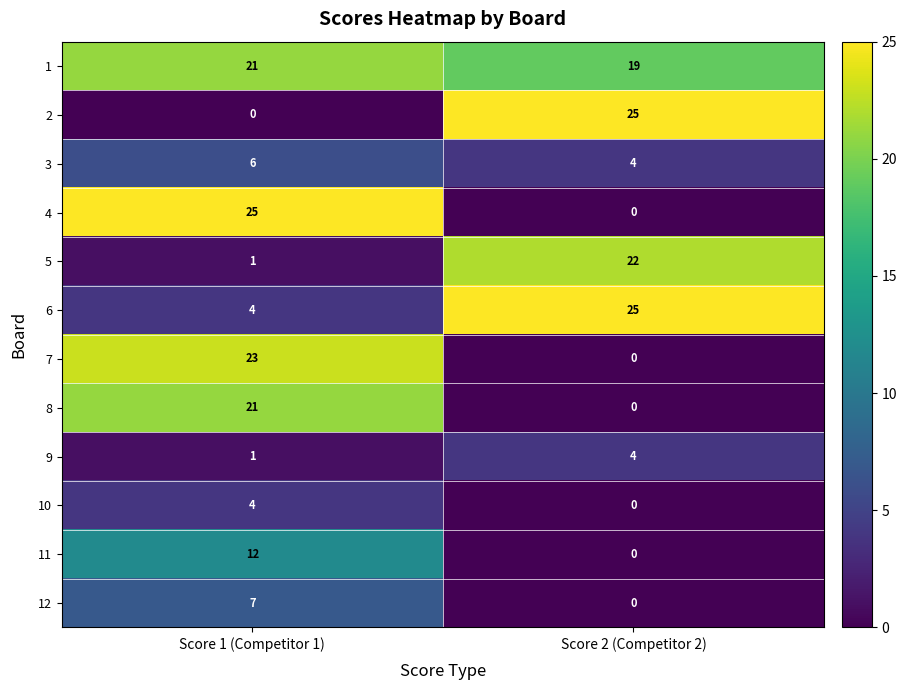

Is it true that 11 equals 0 at Score 2 (Competitor 2)?

True